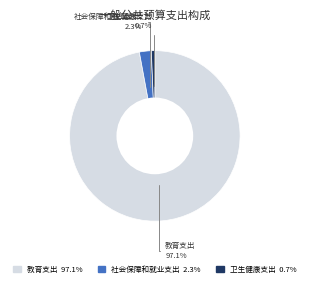

Approximately how many times larger is the value at 教育支出 compared to 卫生健康支出?

148.2